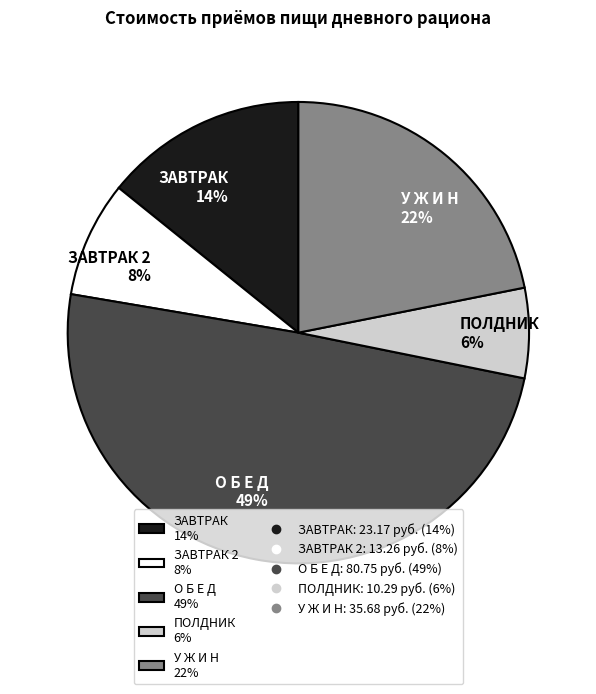

Rank the categories by value from highest to lowest.

О Б Е Д 49%, У Ж И Н 22%, ЗАВТРАК 14%, ЗАВТРАК 2 8%, ПОЛДНИК 6%